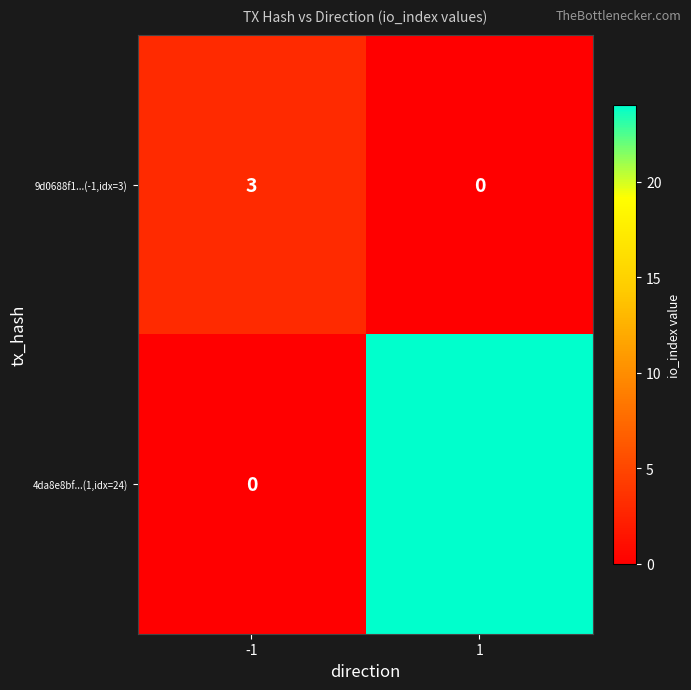

True or false: 9d0688f1...(-1,idx=3) has a value of 0 at 1.

True